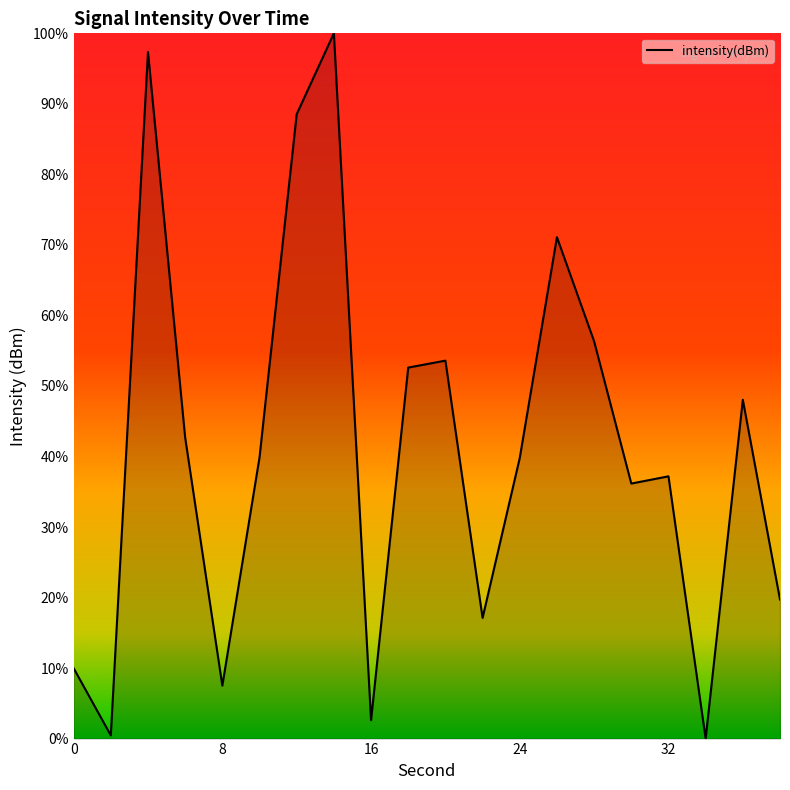

What is the difference between the maximum and minimum values?

100.0